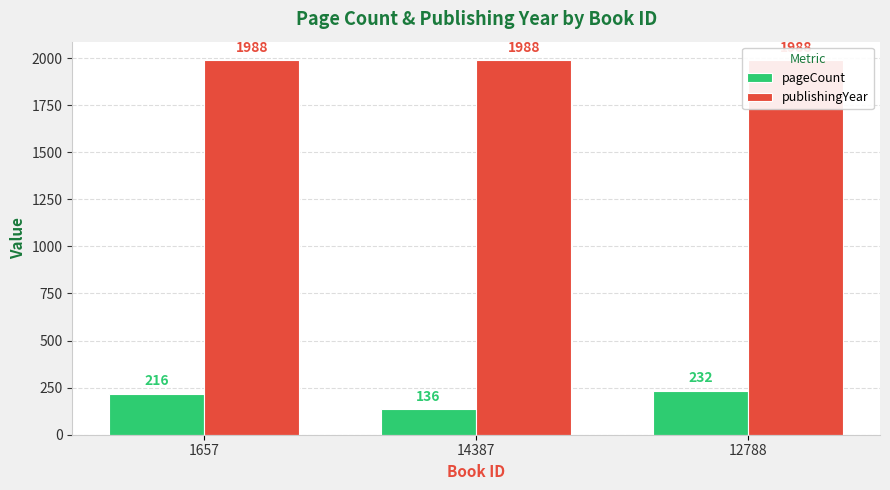

Reading right to left, transcribe all the data shown in this chart.

pageCount: 232	136	216
publishingYear: 1988	1988	1988